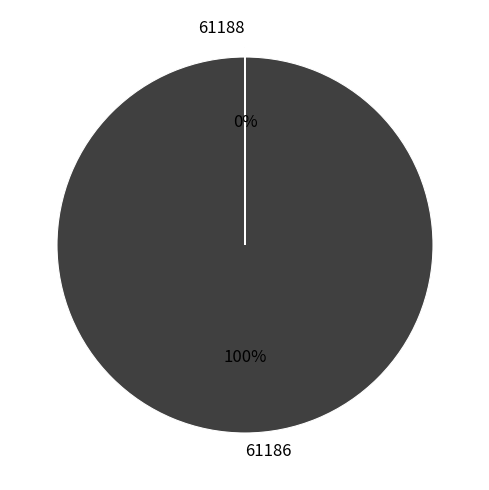

Does 61186 account for over 50% of the chart?

Yes